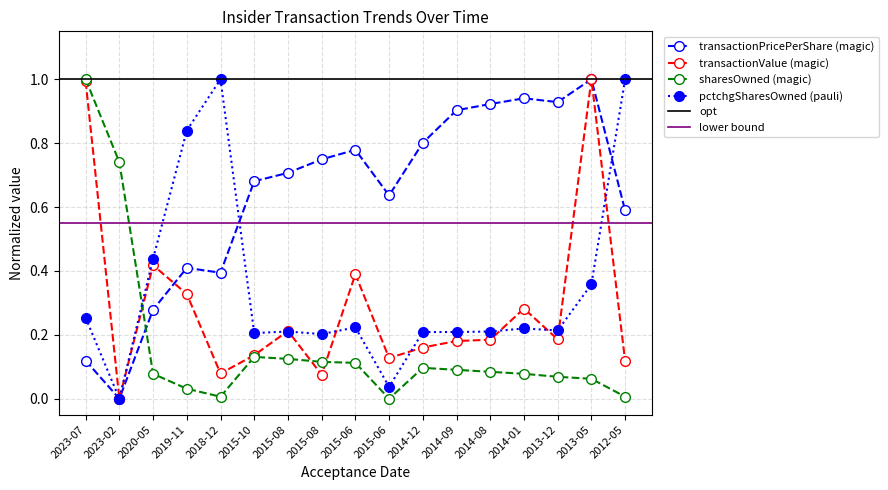

How many data points in pctchgSharesOwned (pauli) are above 0?

16